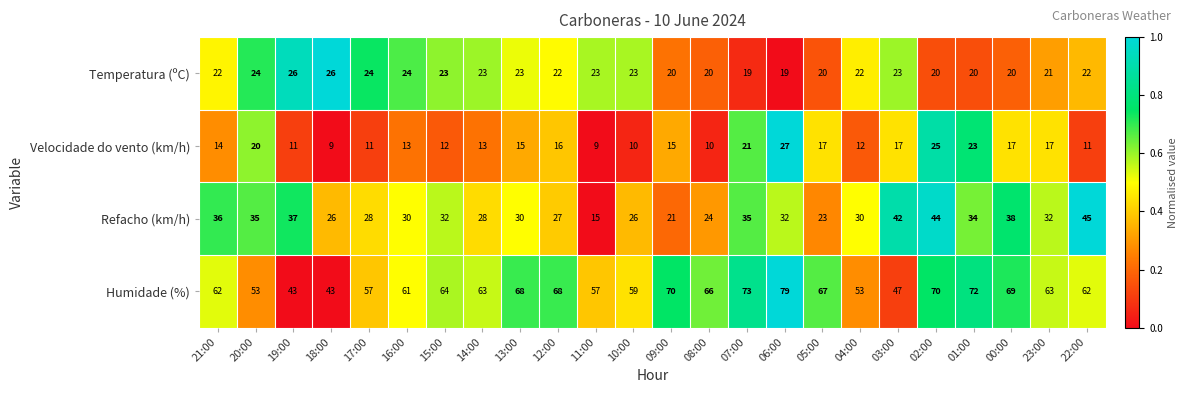

What is the difference between the maximum and second lowest values in the Velocidade do vento (km/h) series?

18